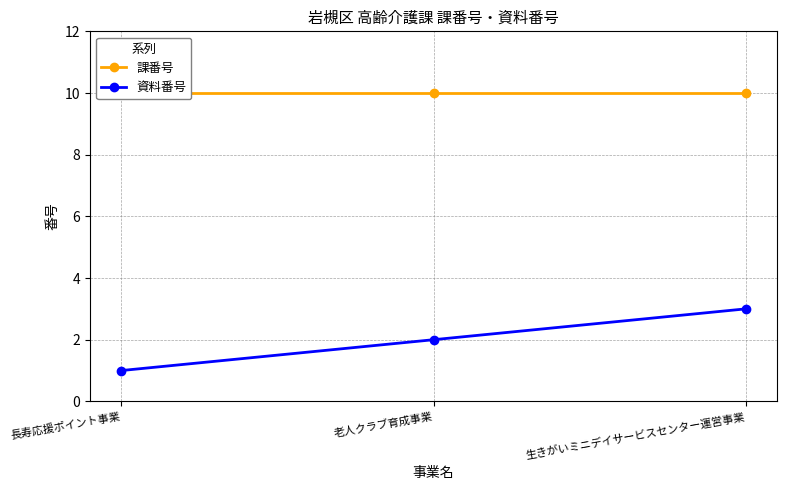

List the series in order of their overall mean, highest first.

課番号, 資料番号